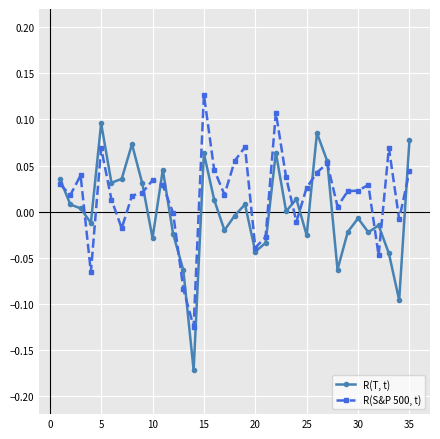

List the series in order of their peak value, highest first.

R(S&P 500, t), R(T, t)